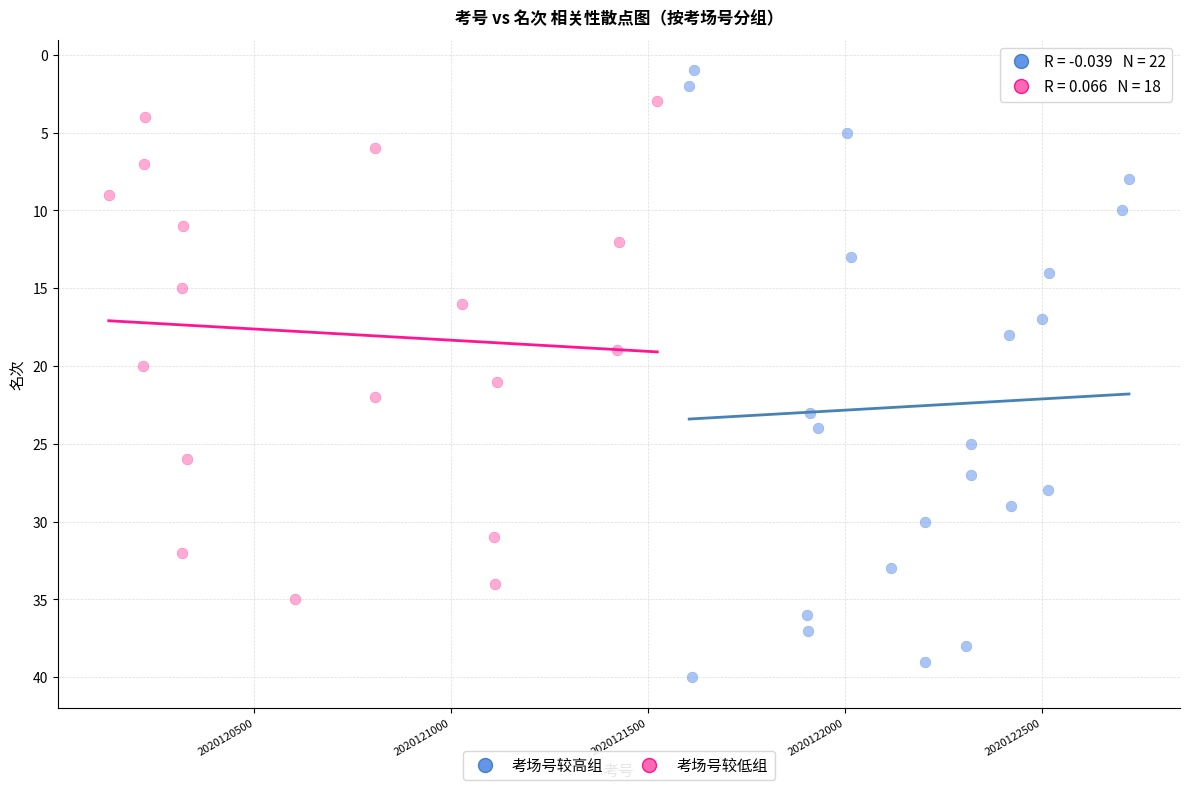

Which series reaches the minimum Y coordinate?

考场号较高组